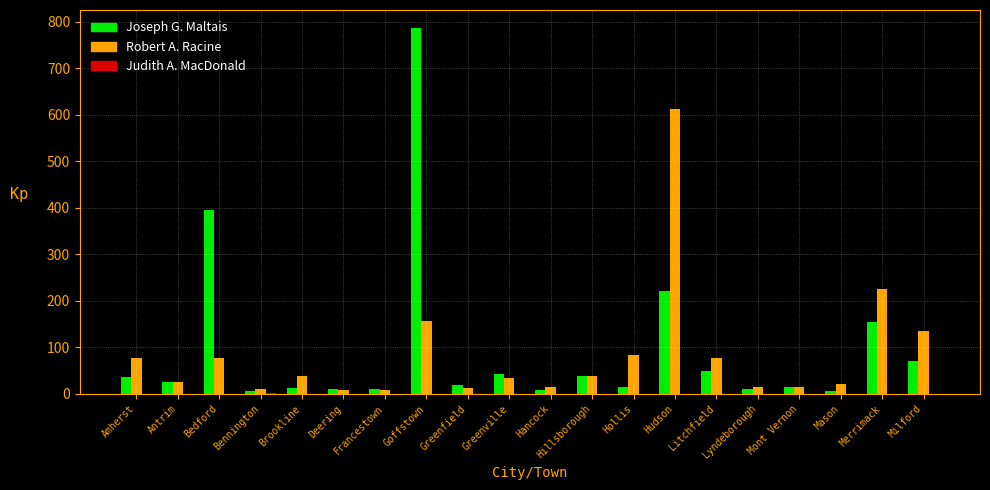

Between Bennington and Litchfield, which series saw the biggest shift?

Robert A. Racine